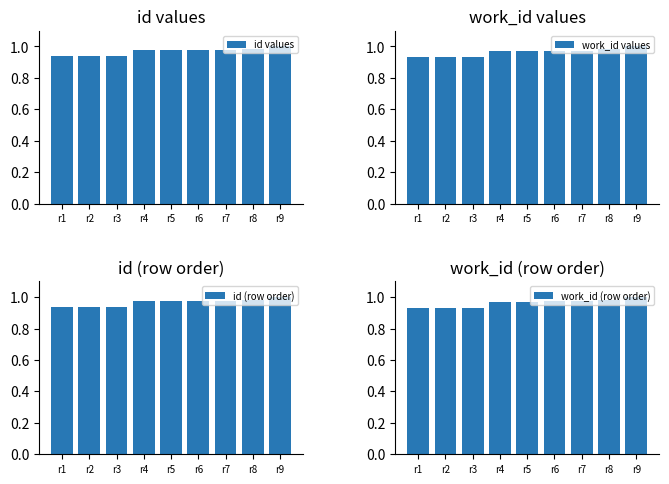

At how many categories does at least one series exceed 0?

9